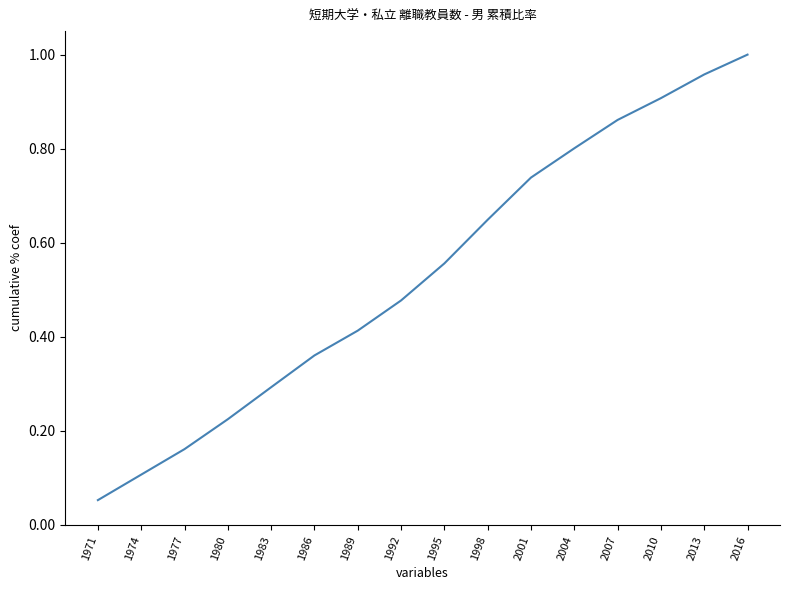

List the labels in order of value, largest first.

2016, 2013, 2010, 2007, 2004, 2001, 1998, 1995, 1992, 1989, 1986, 1983, 1980, 1977, 1974, 1971